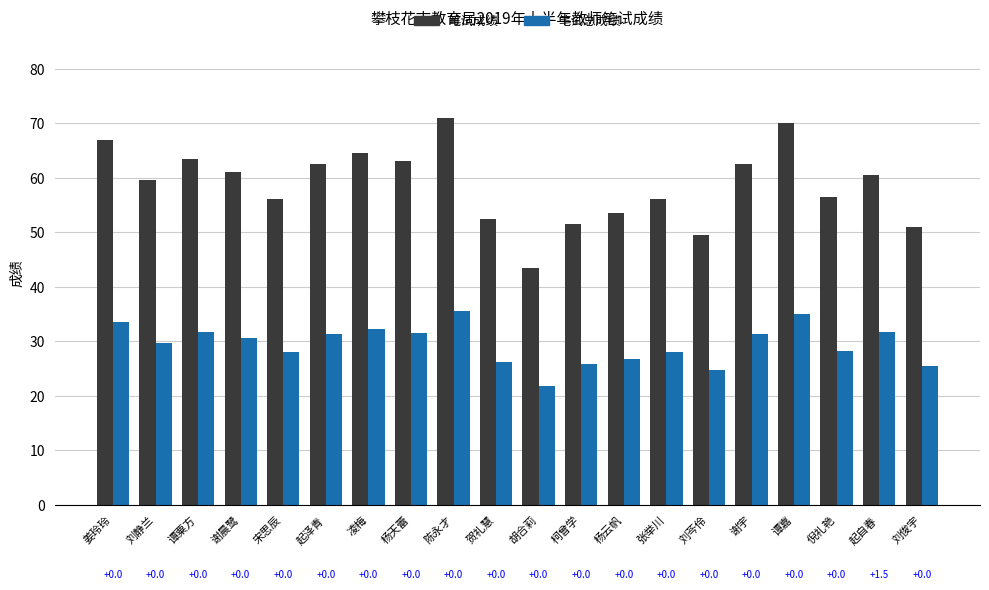

How many groups of bars are there?

20